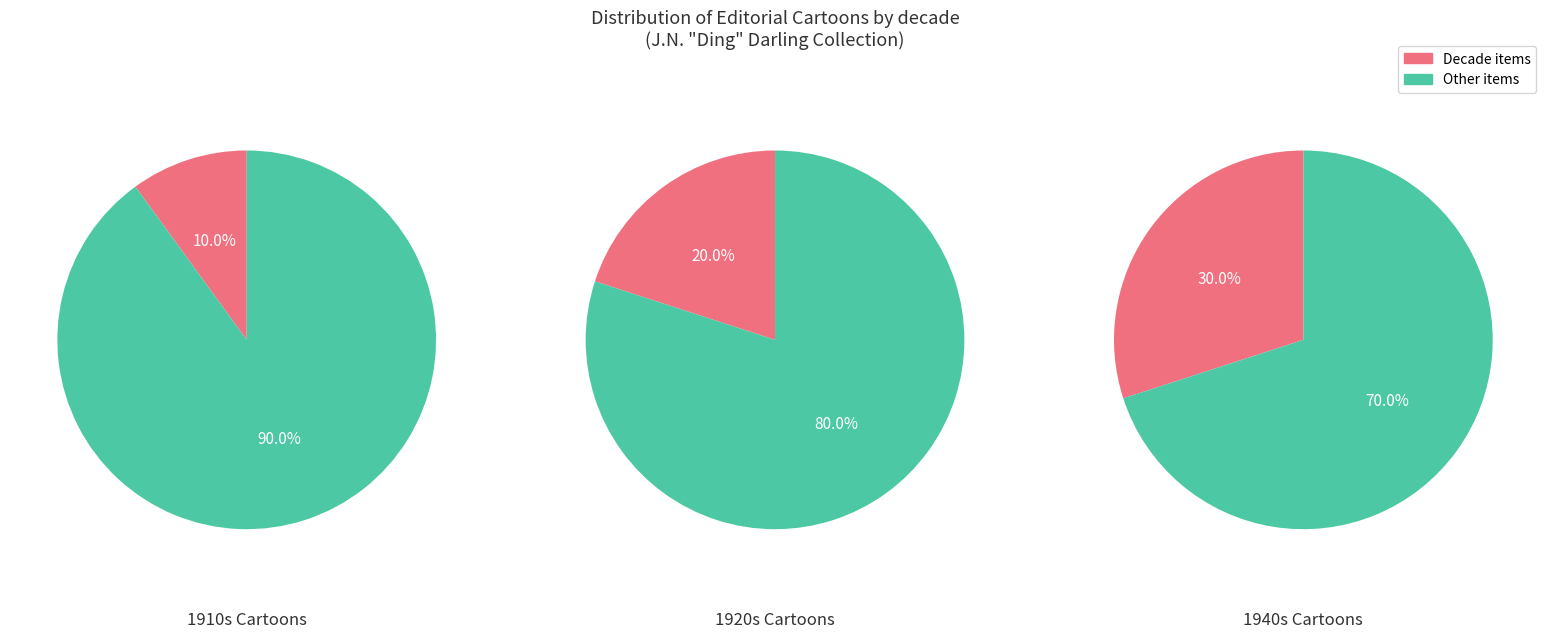

Is 9 the majority of the pie?

No